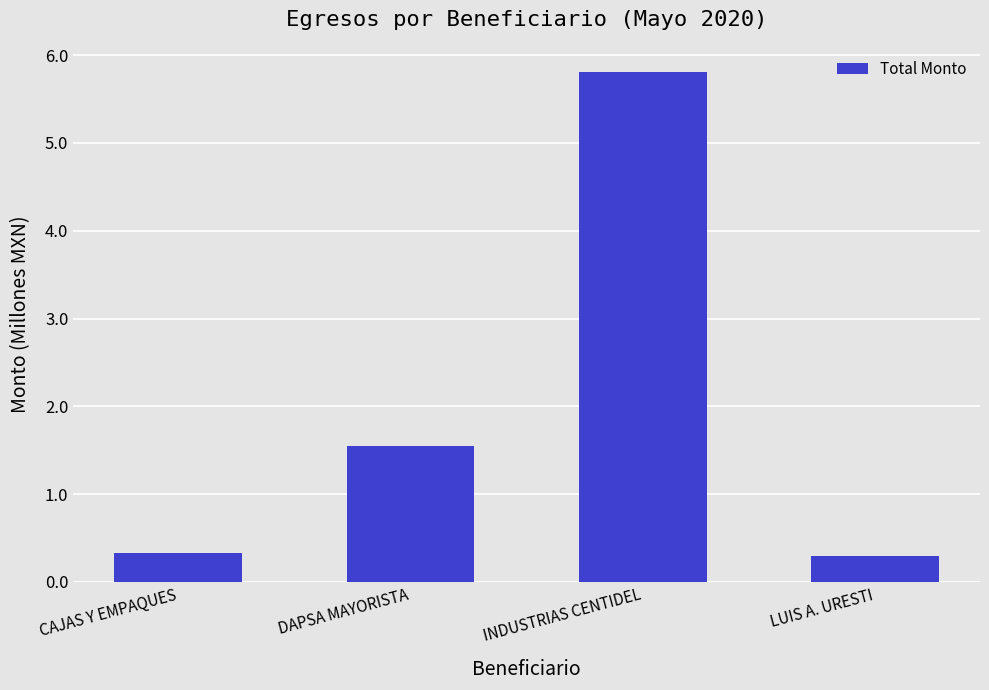

How many bars are there in total?

4